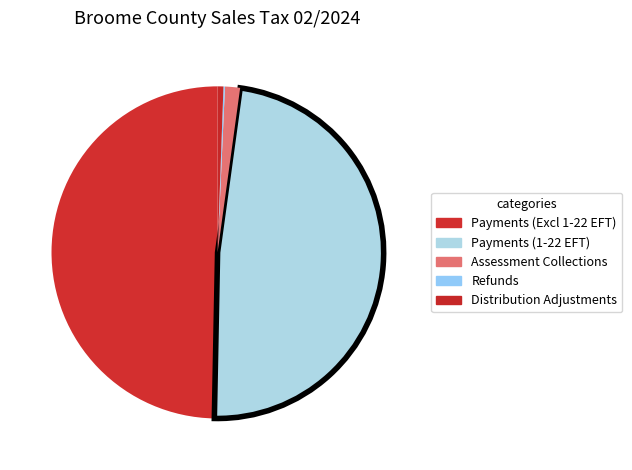

What is the smallest slice in the pie chart?

Refunds